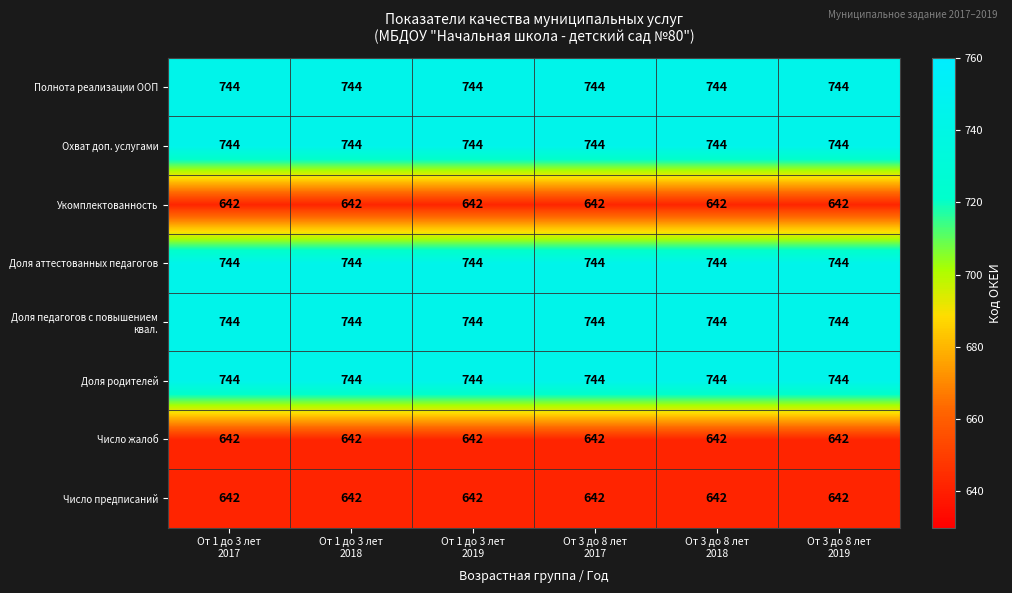

Count the number of data series in this chart.

8